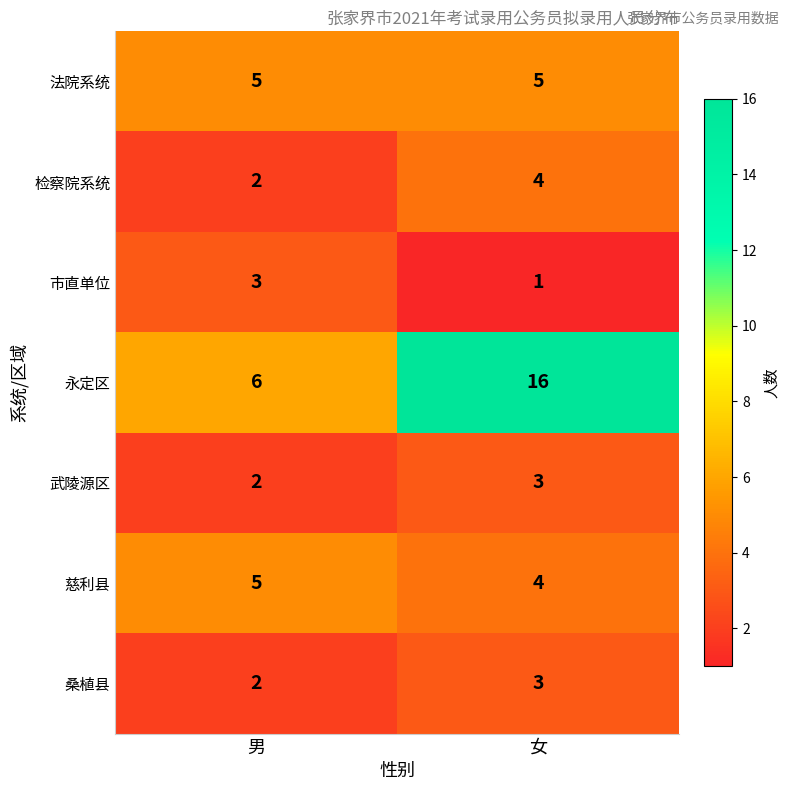

What is the sum of the 法院系统 values at 男 and 女?

10